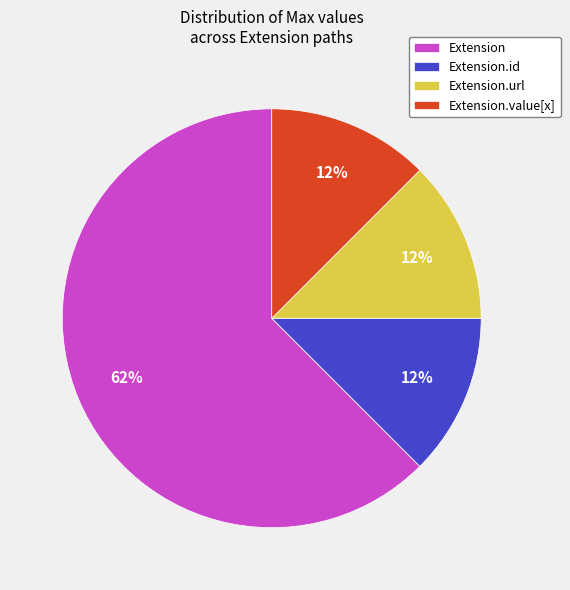

Is there any slice that represents more than half of the pie?

Yes